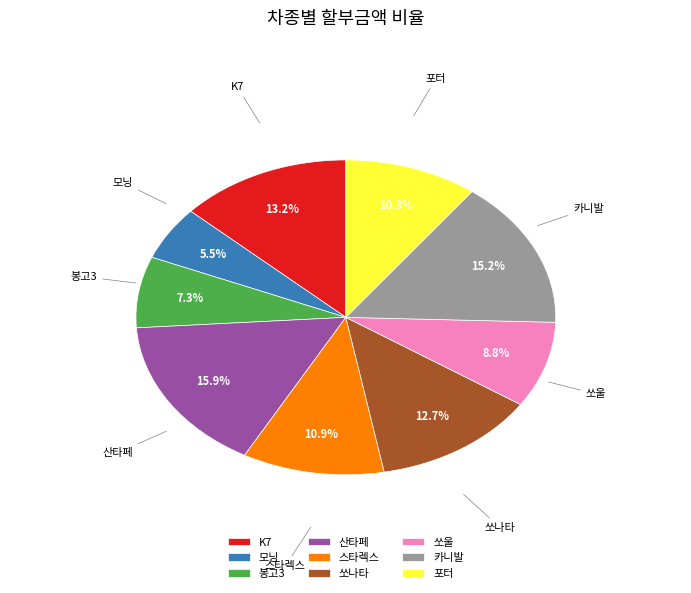

What is the largest slice in the pie chart?

산타페